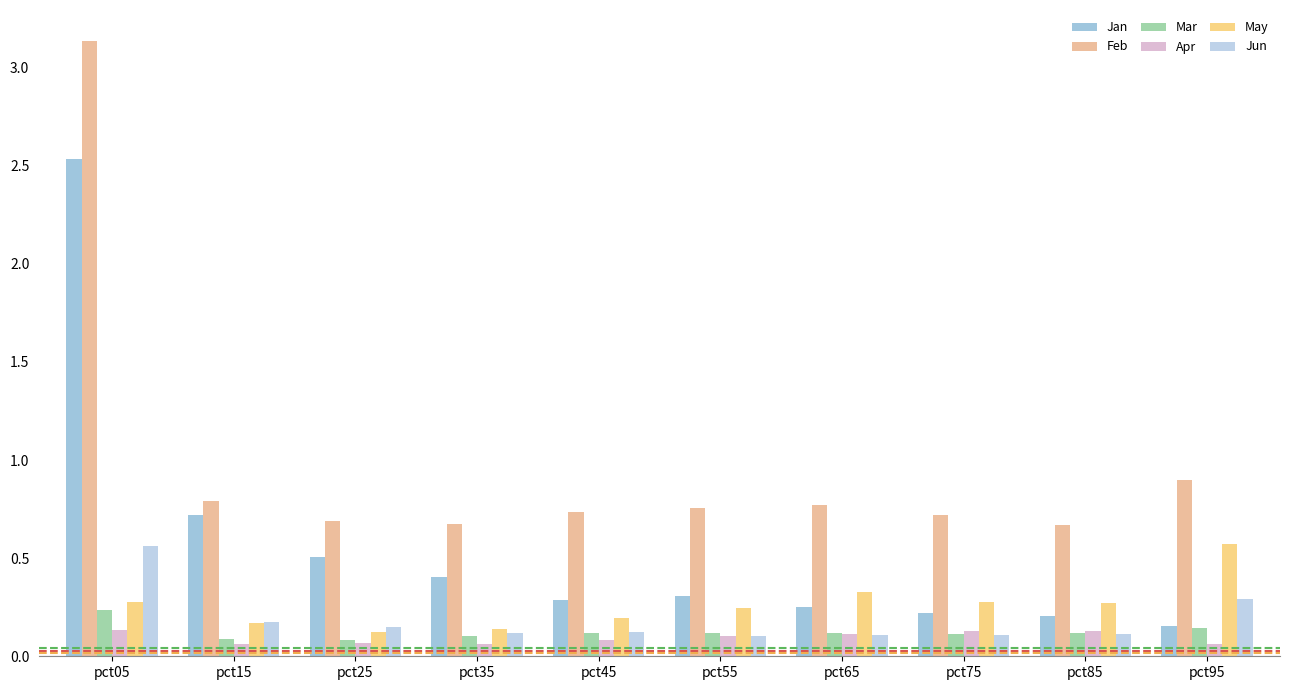

What are all the series names shown in the legend?

Jan, Feb, Mar, Apr, May, Jun